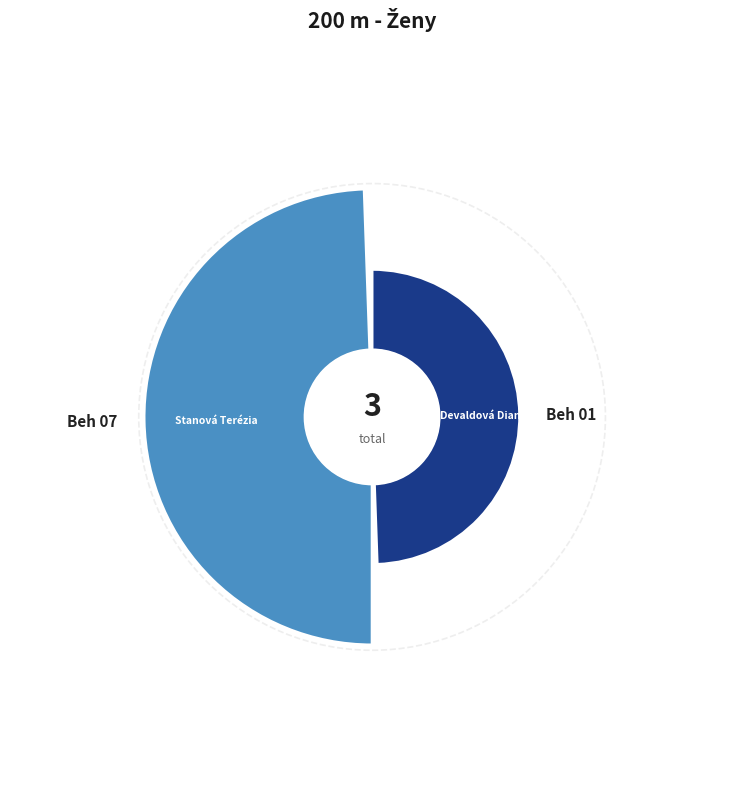

What is the smallest slice in the pie chart?

Beh 01